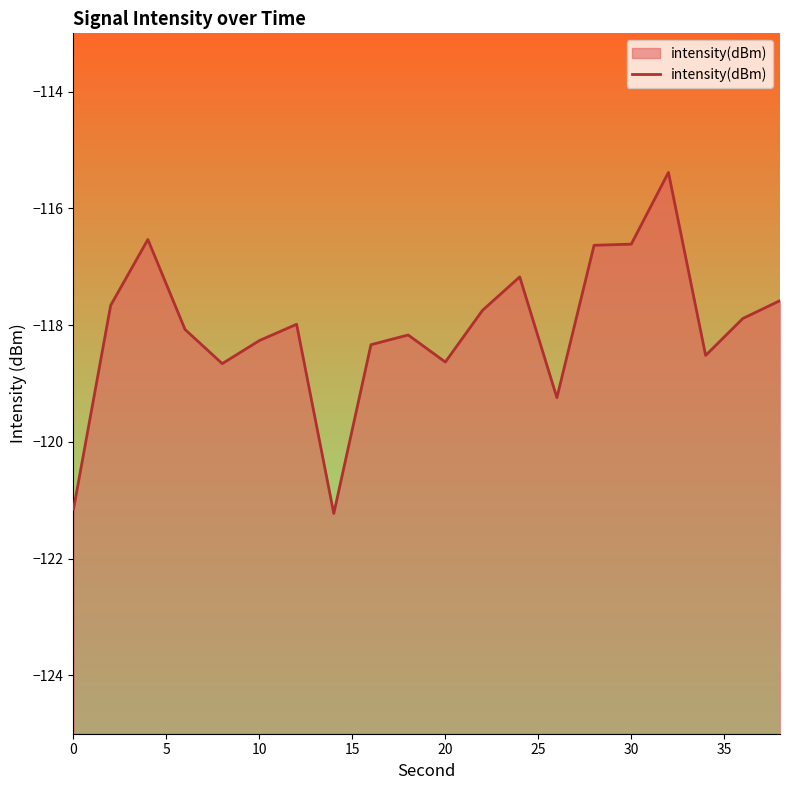

What is the difference between the maximum and minimum values?

5.8